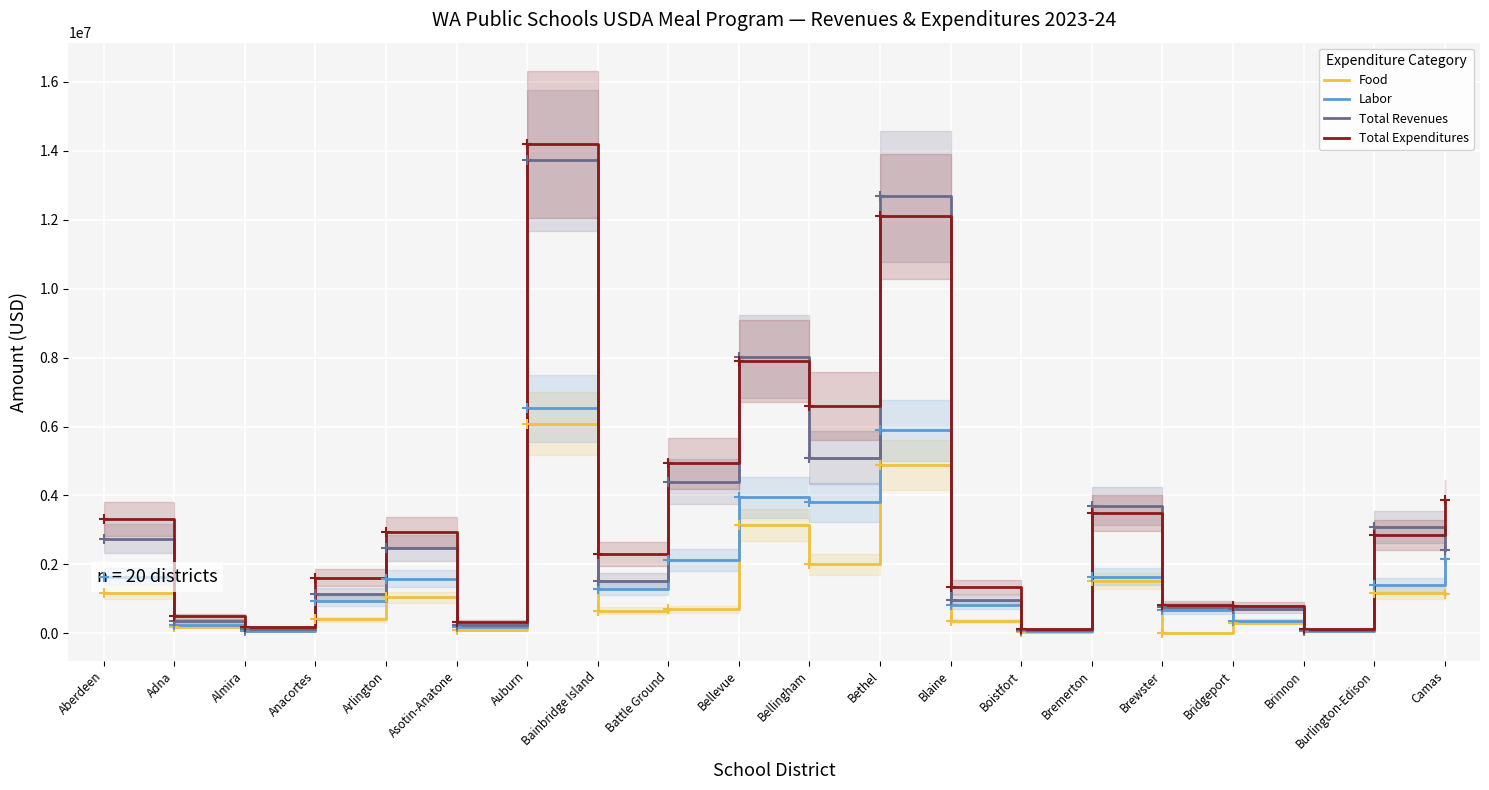

Is this an area chart (filled region under the line)?

No